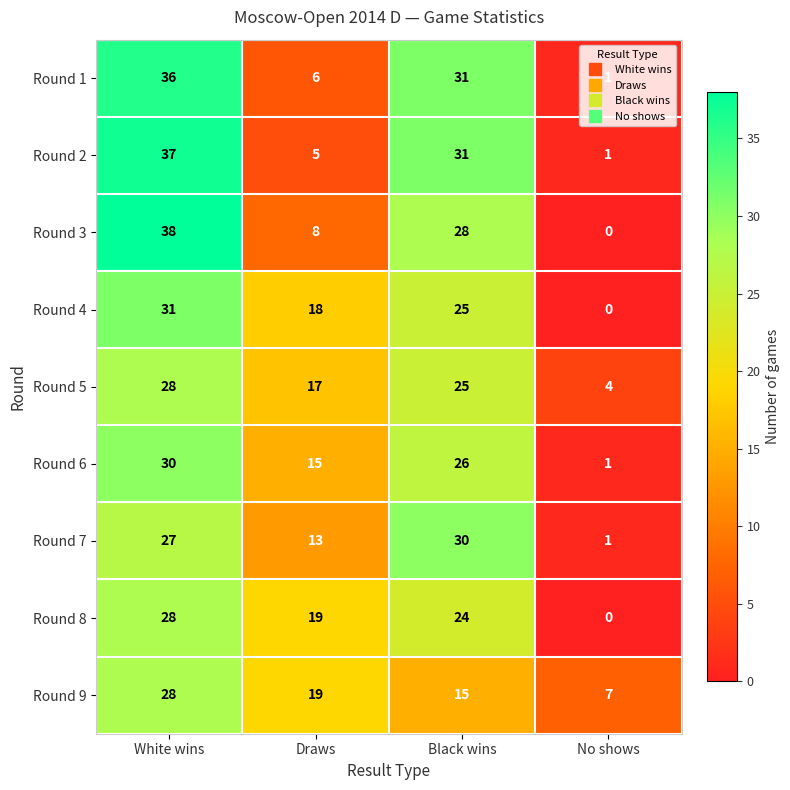

List the labels in order of Round 6 value, smallest first.

No shows, Draws, Black wins, White wins